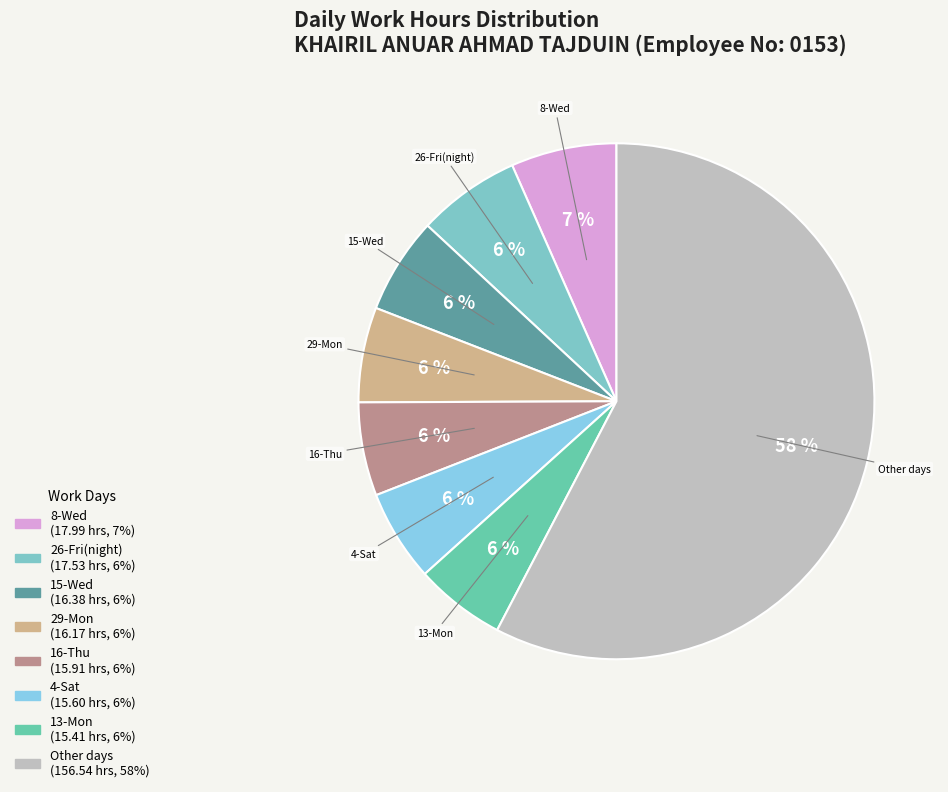

Do 16-Thu and 26-Fri(night) together represent more than half of the pie?

No